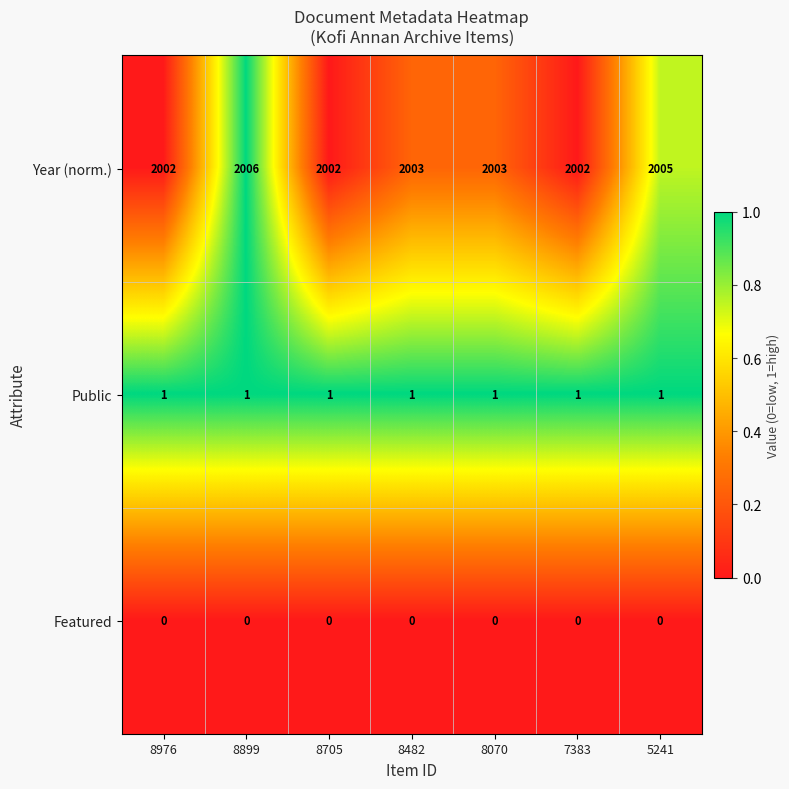

Read the Year (norm.) value at 8482.

2003